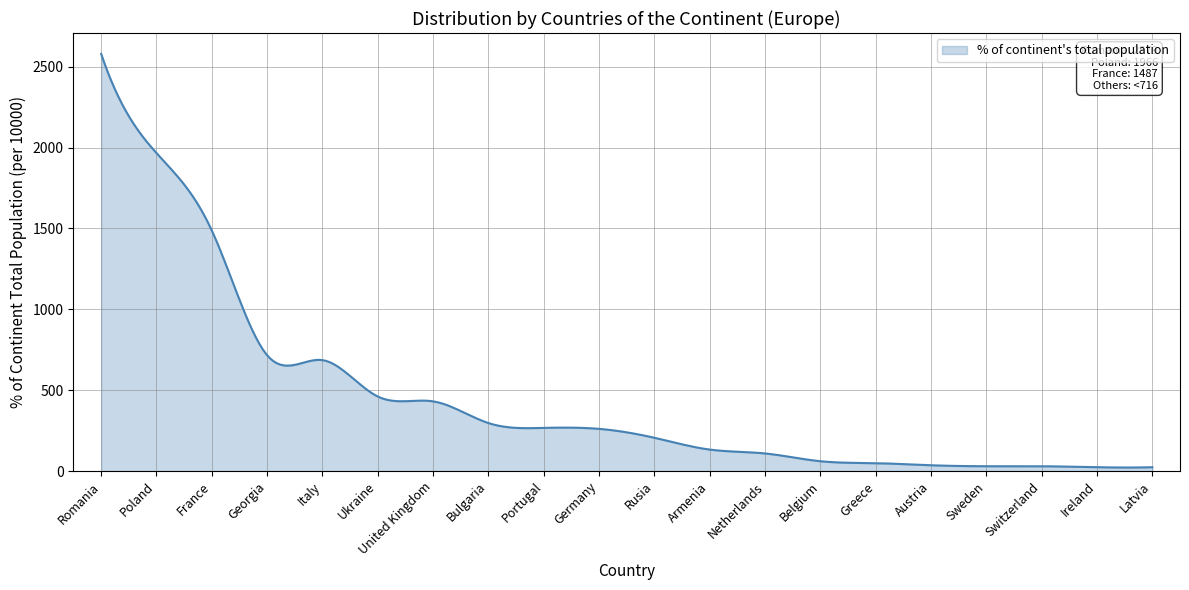

True or false: the data has more than 1 interior local peaks.

True